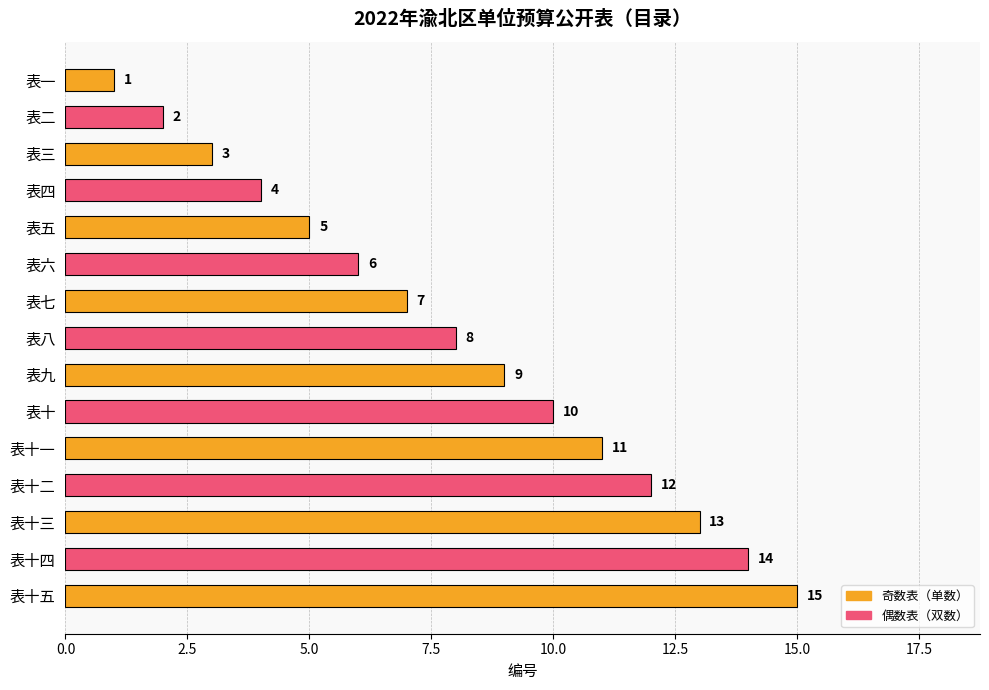

What is the difference between the maximum and minimum values?

14